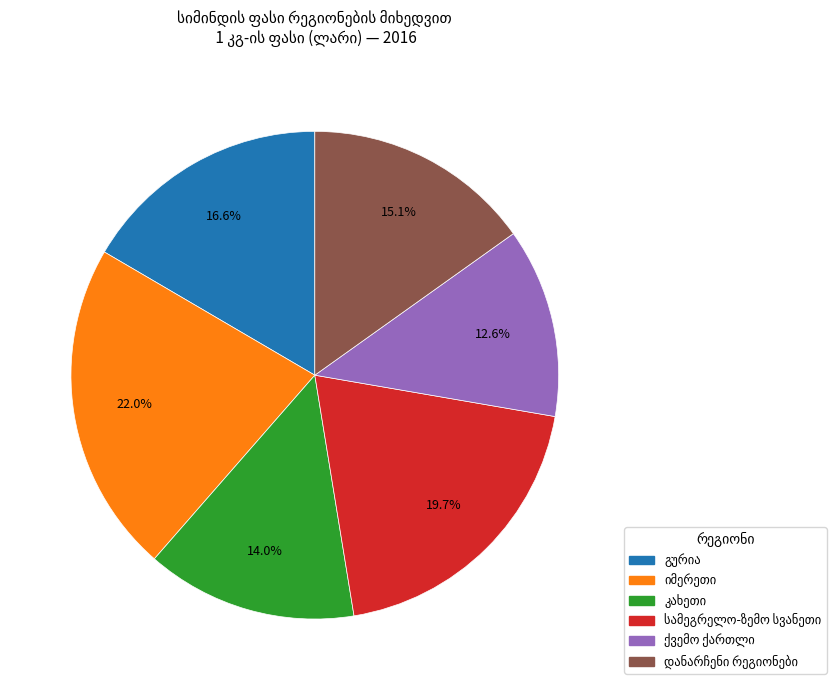

Is there any slice that represents more than half of the pie?

No